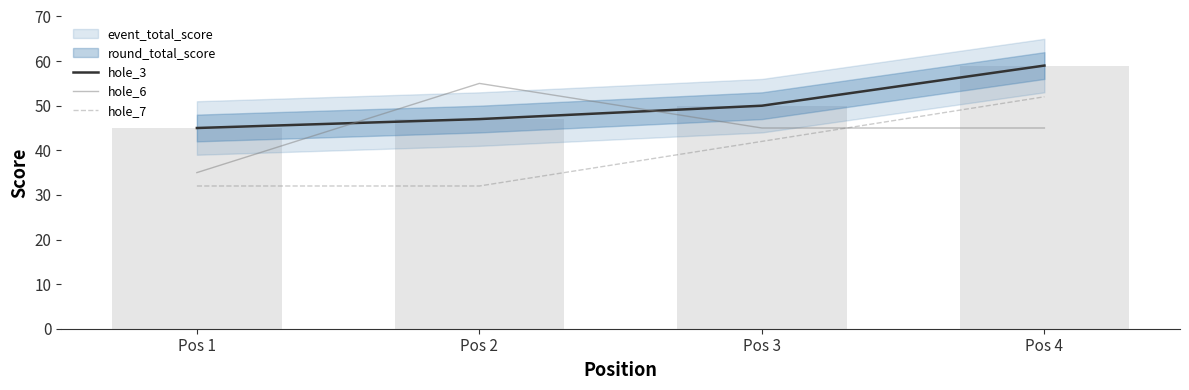

At which label does hole_3 first exceed 50?

Pos 4